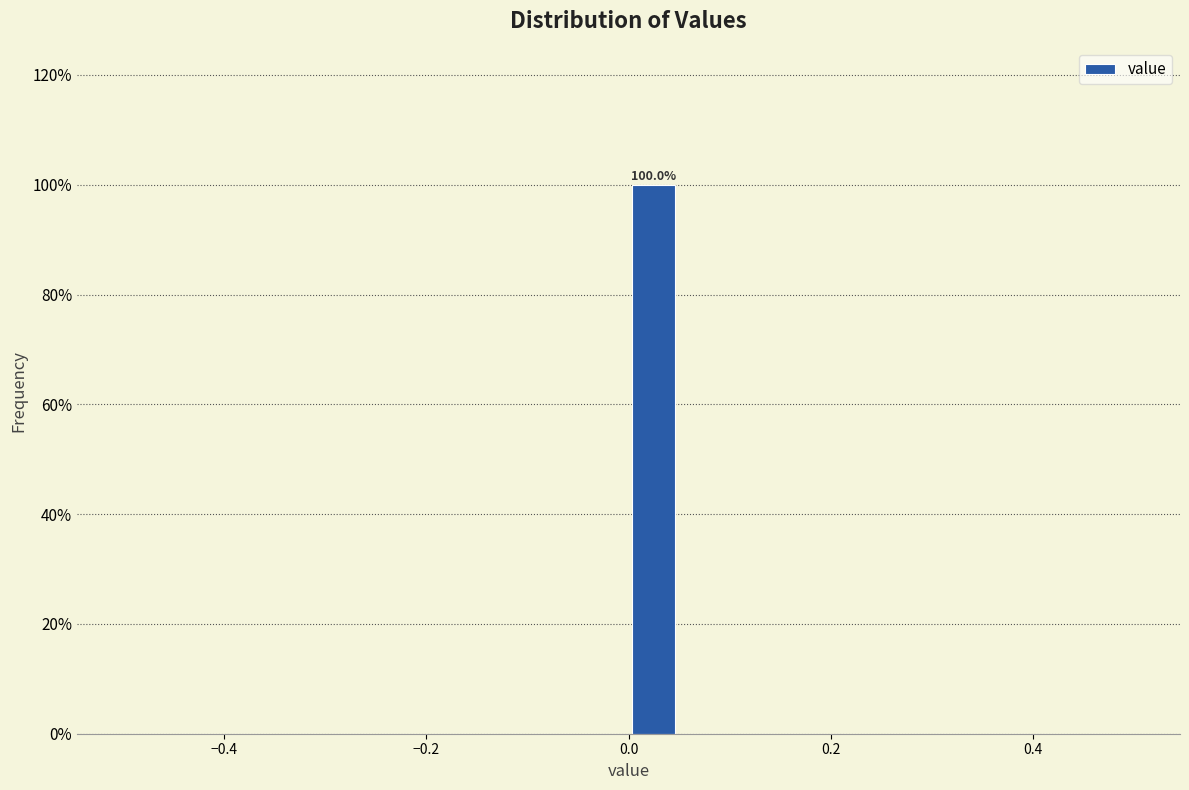

Around what value on the x-axis is the tallest bar? Give the approximate position of its centre, as read against the axis.

0.02